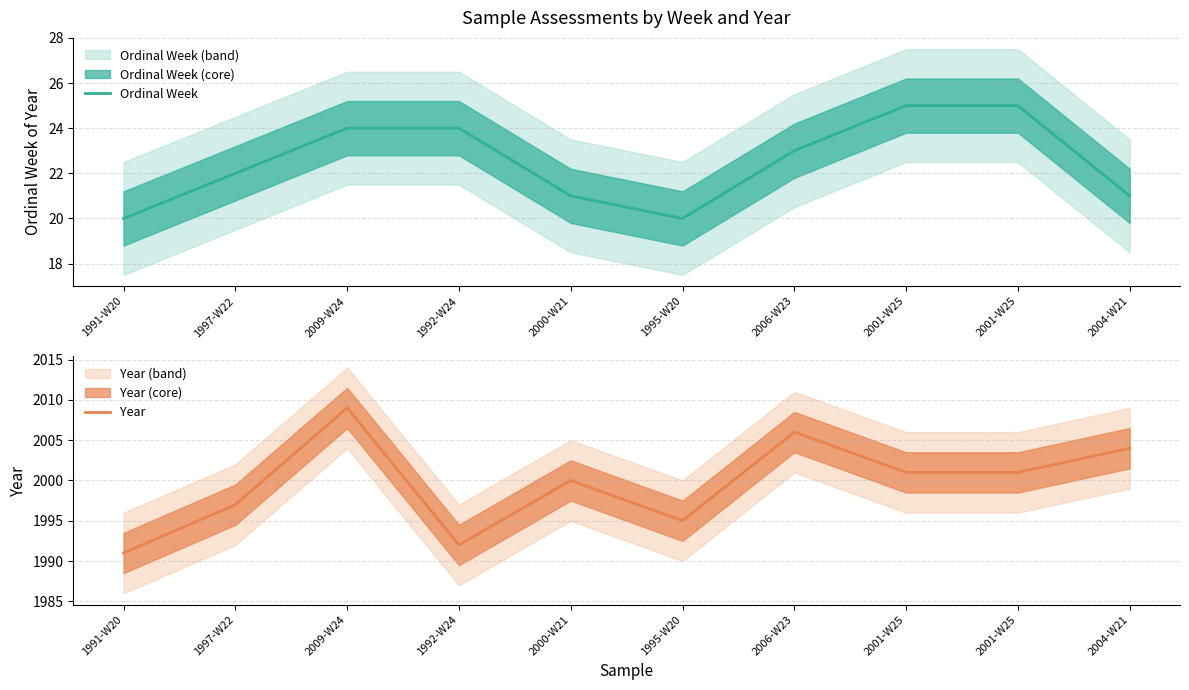

Is it true that Year equals 865 at 1991-W20?

False